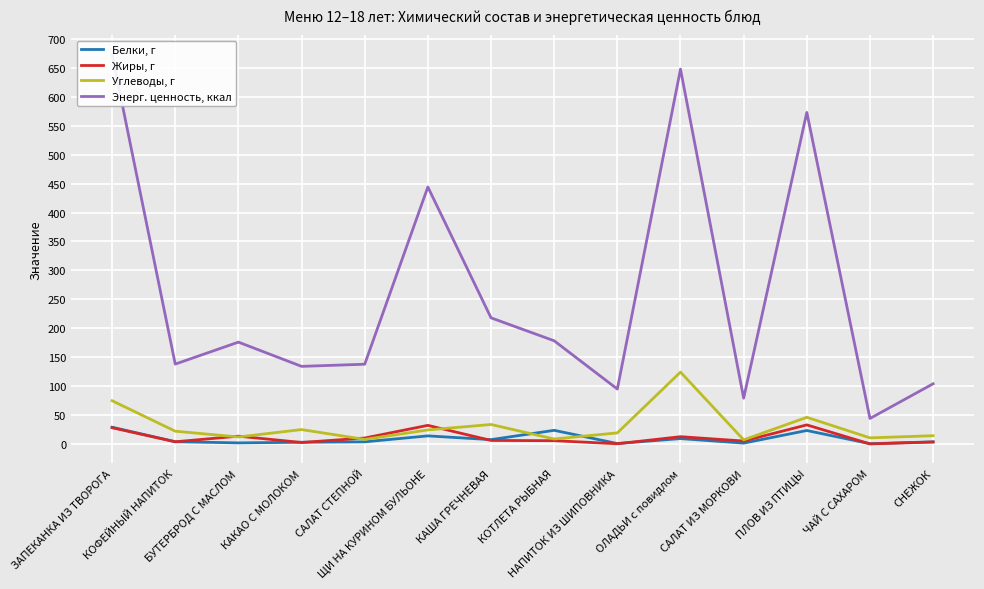

Where is the first local maximum for Углеводы, г?

КАКАО С МОЛОКОМ